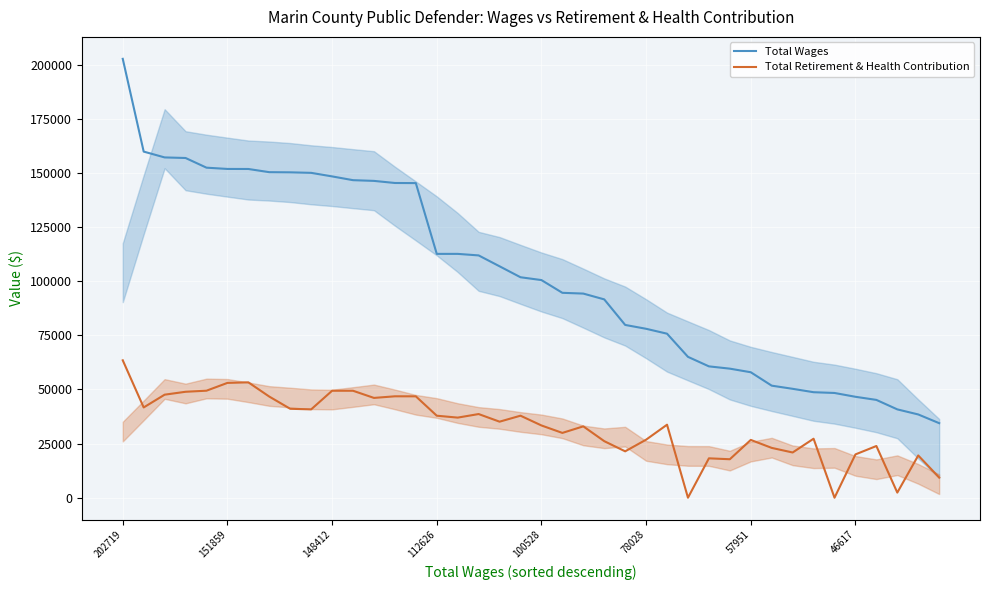

Reading left to right, list all the values displayed in this chart.

Total Wages: 202719	159870	157180	156918	152446	151859	151839	150365	150292	150053	148412	146672	146340	145372	145316	112626	112626	111920	106890	101832	100528	94641	94289	91608	79808	78028	75762	65067	60669	59612	57951	51757	50299	48729	48381	46617	45179	40799	38455	34428
Total Retirement & Health Contribution: 63467	41694	47590	48931	49432	53033	53290	46708	41070	40806	49401	49402	46094	46839	46828	37876	36998	38642	35121	37884	33375	29930	32963	26125	21426	26804	33722	0	18188	17768	26694	23010	20885	27251	0	20000	23882	2360	19513	9318